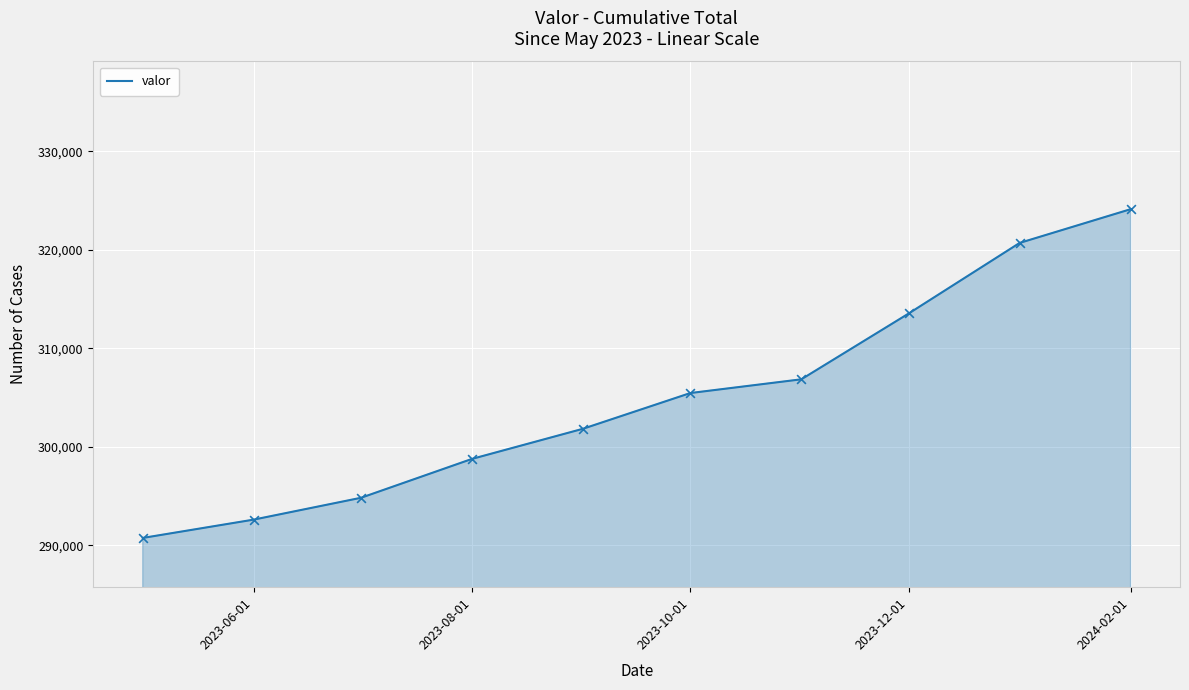

What is the difference between the maximum and minimum values?

33382